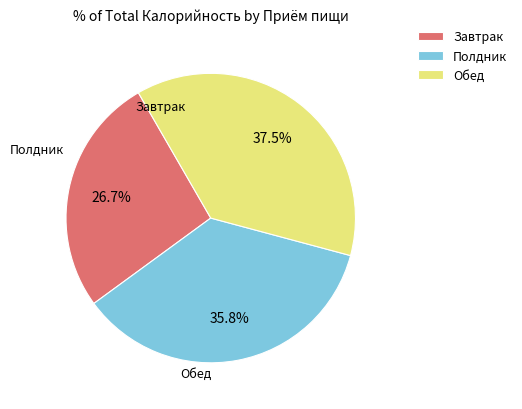

How many segments does this pie chart have?

3